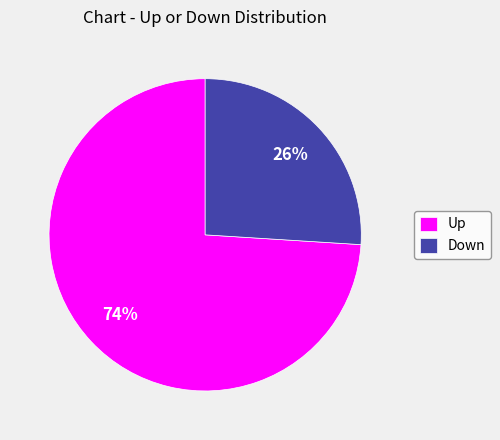

To the nearest percent, what is the difference between the Up and Down slice percentages?

48%